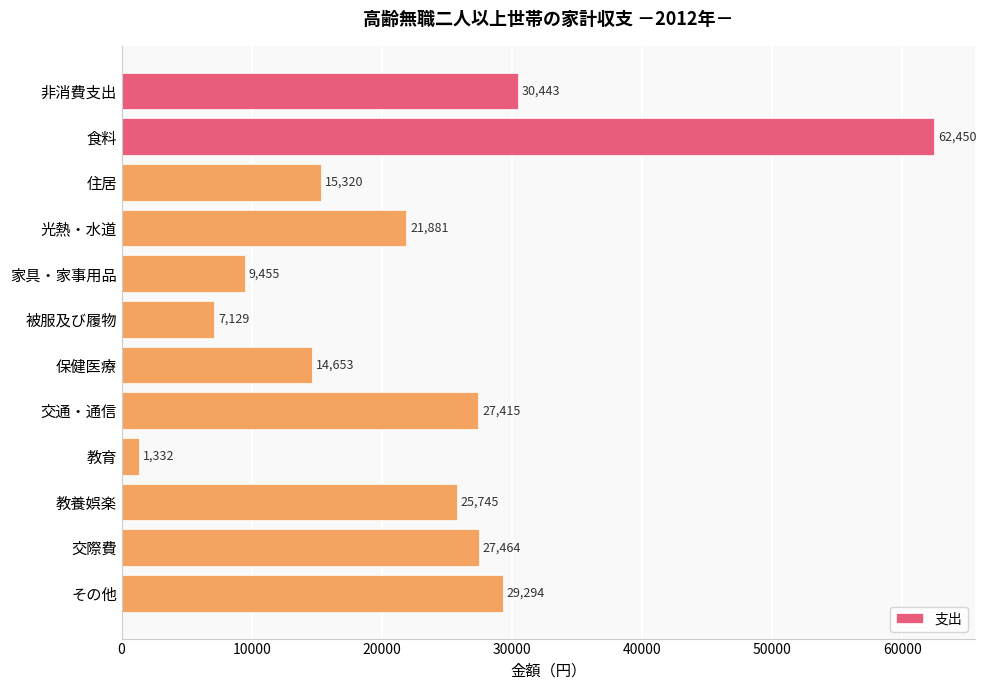

True or false: the data shows 7200 at 非消費支出.

False